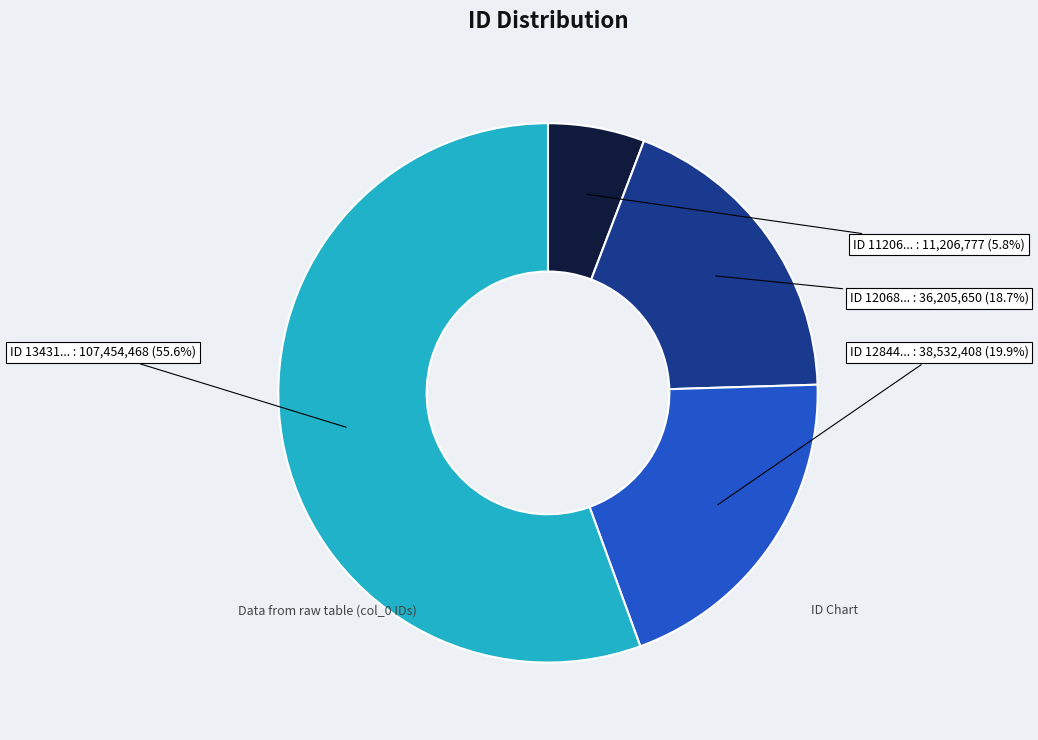

Which category has the smallest portion of the pie?

ID 11206...